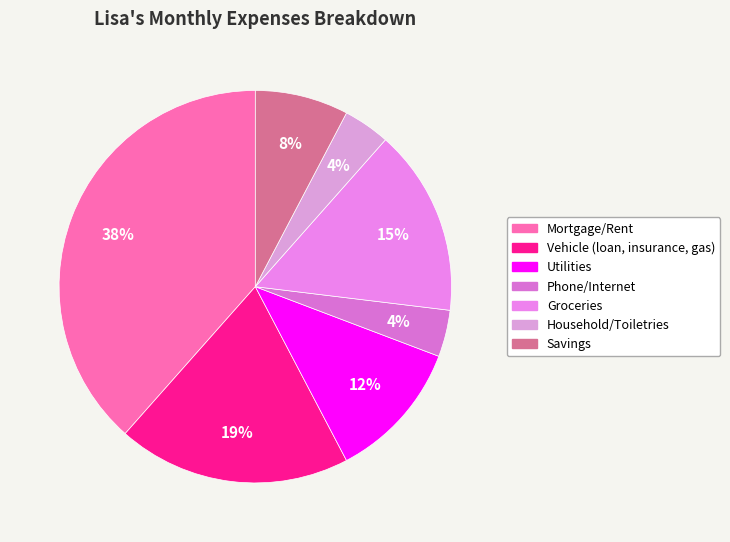

What percentage is the Utilities slice, to the nearest percent?

12%